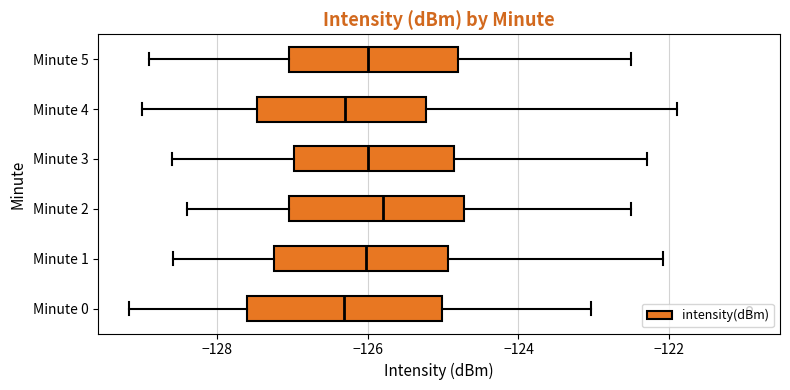

Where does the median line of the box for Minute 3 sit on the x-axis? The values are not printed on the chart, so give them approximately, as read against the axis.

-126.0